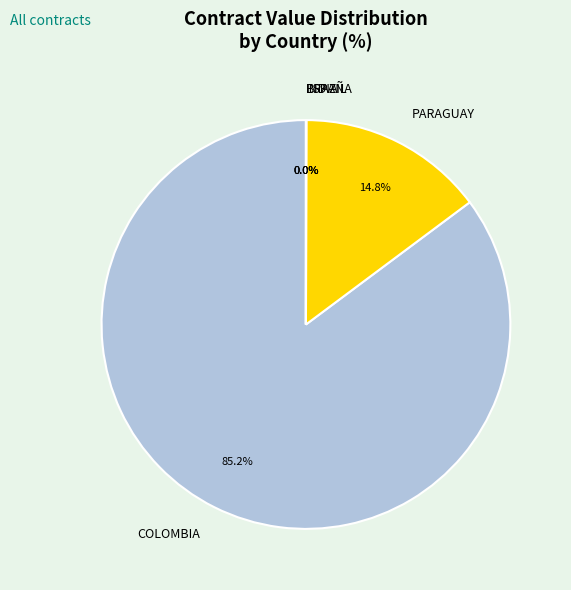

To the nearest percent, what percentage of the pie is PARAGUAY?

15%